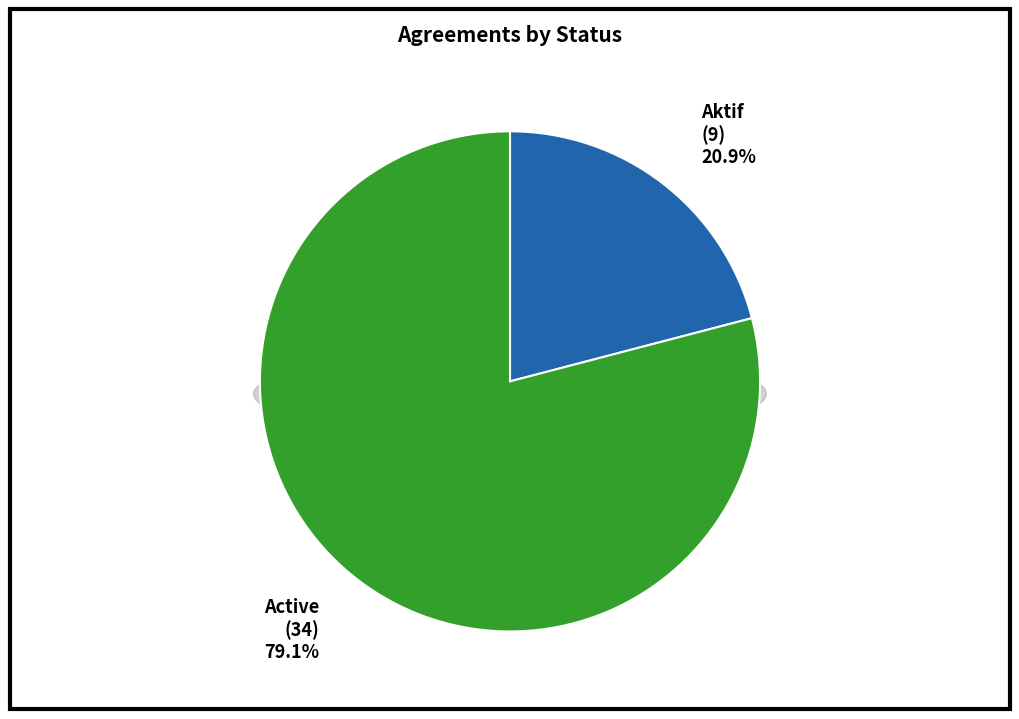

Which category has the biggest portion of the pie?

Active